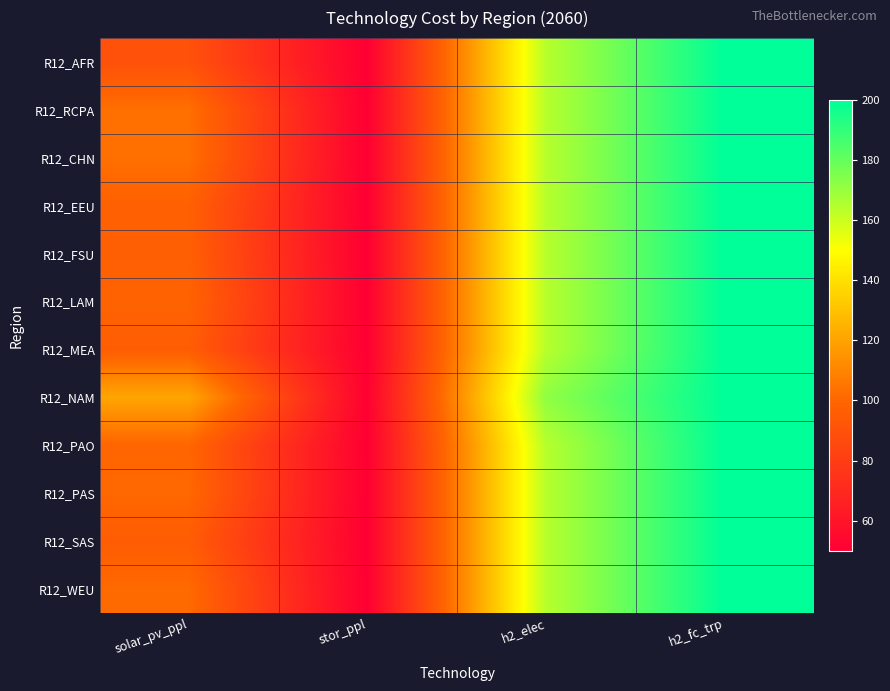

What is the total value across all series at solar_pv_ppl?

1203.3